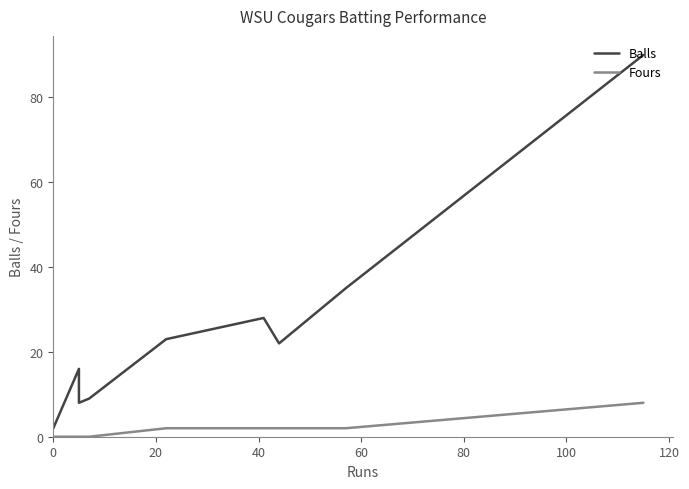

What is the label of the 10th point from the left?

9